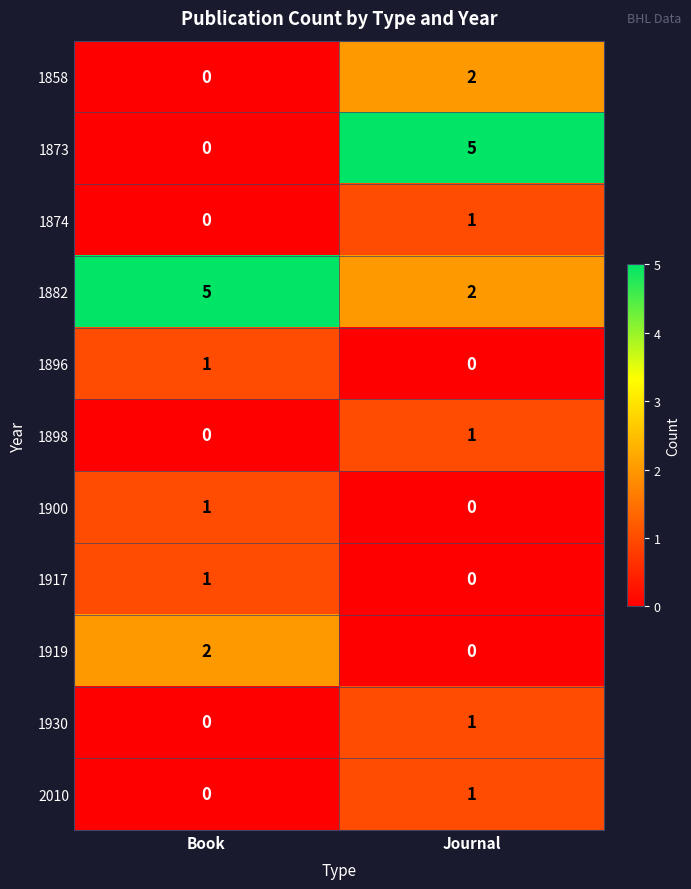

The value of 2010 at Book is 0. True or false?

True